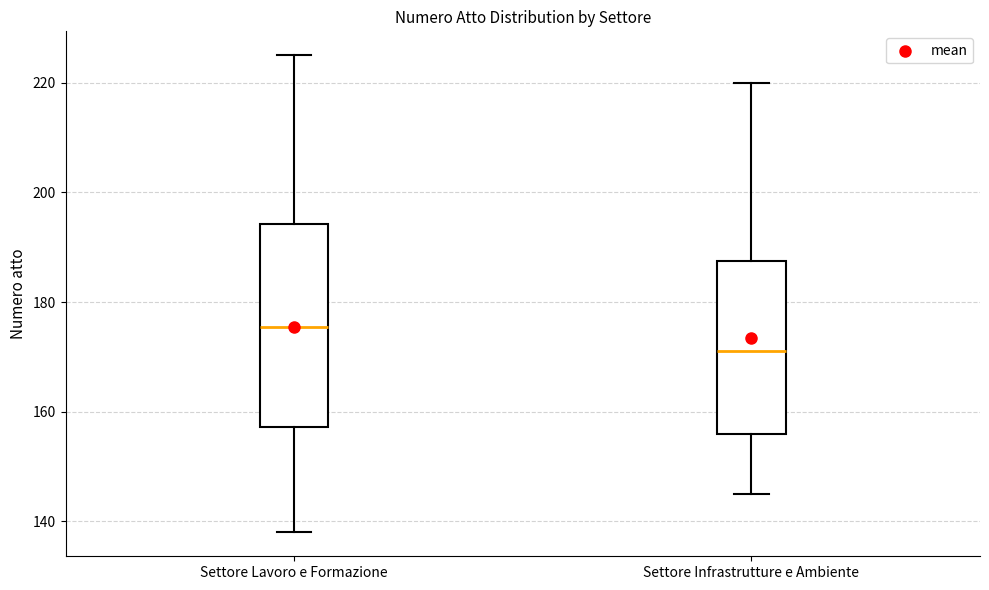

Where does the lower whisker of the box for Settore Lavoro e Formazione end on the y-axis? The values are not printed on the chart, so give them approximately, as read against the axis.

138